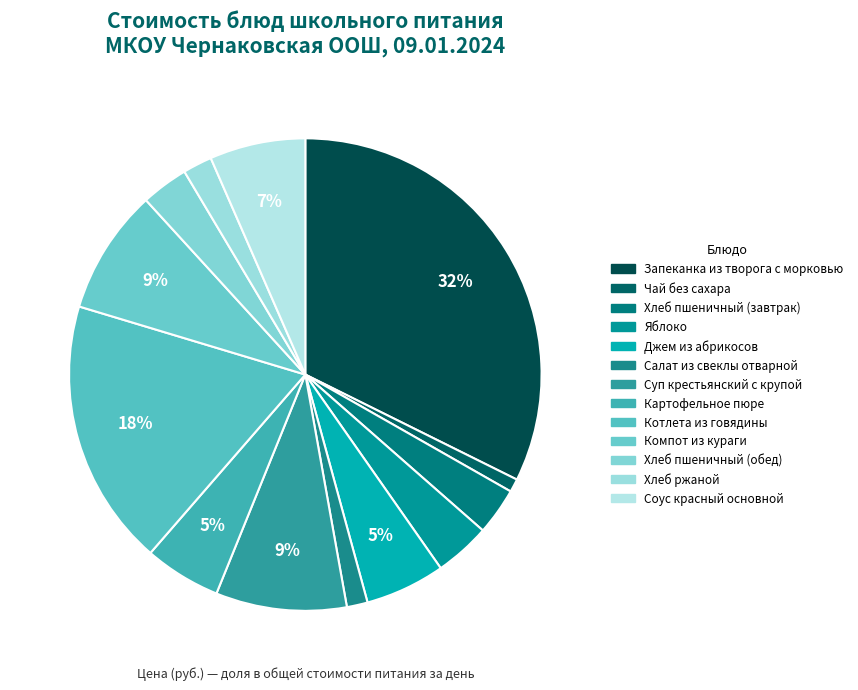

To the nearest percent, what is the average slice percentage?

8%